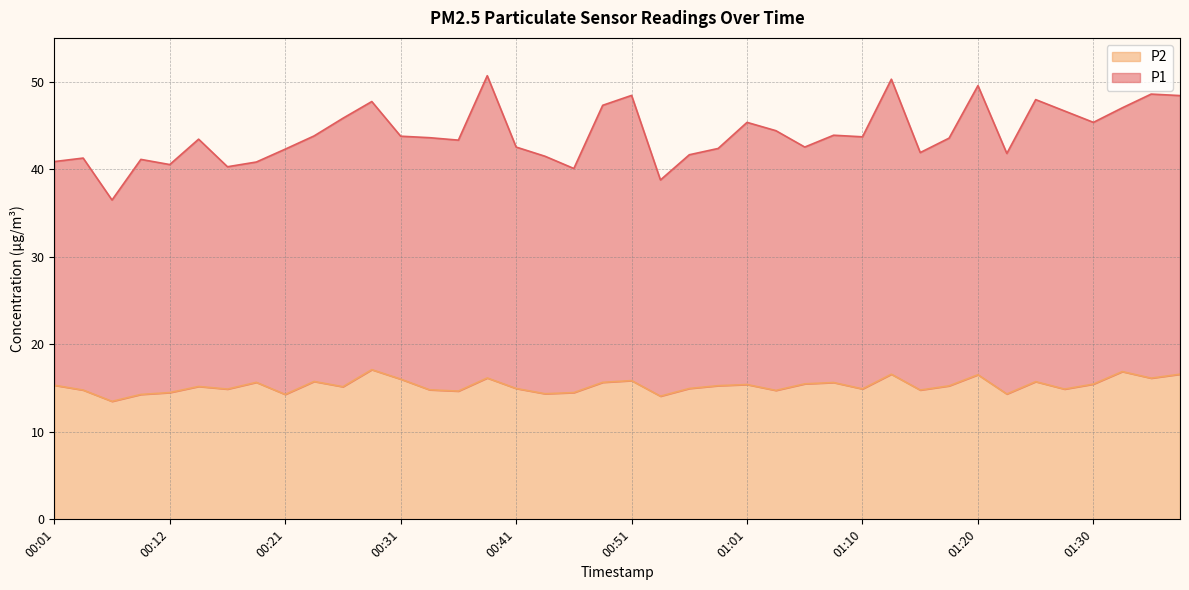

True or false: P1 and P2 intersect in this chart.

False